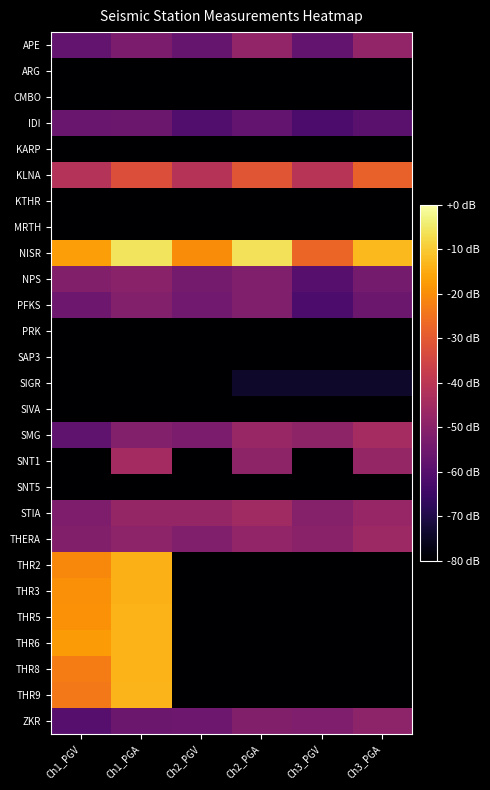

Reading left to right, what are all the values shown in this chart?

APE: Ch1_PGV=-57.7	Ch1_PGA=-52.8	Ch2_PGV=-57.1	Ch2_PGA=-48.4	Ch3_PGV=-57.7	Ch3_PGA=-48.2
ARG: Ch1_PGV=-80.0	Ch1_PGA=-80.0	Ch2_PGV=-80.0	Ch2_PGA=-80.0	Ch3_PGV=-80.0	Ch3_PGA=-80.0
CMBO: Ch1_PGV=-80.0	Ch1_PGA=-80.0	Ch2_PGV=-80.0	Ch2_PGA=-80.0	Ch3_PGV=-80.0	Ch3_PGA=-80.0
IDI: Ch1_PGV=-56.5	Ch1_PGA=-55.9	Ch2_PGV=-60.9	Ch2_PGA=-57.7	Ch3_PGV=-61.9	Ch3_PGA=-59.2
KARP: Ch1_PGV=-80.0	Ch1_PGA=-80.0	Ch2_PGV=-80.0	Ch2_PGA=-80.0	Ch3_PGV=-80.0	Ch3_PGA=-80.0
KLNA: Ch1_PGV=-41.4	Ch1_PGA=-32.2	Ch2_PGV=-41.0	Ch2_PGA=-30.8	Ch3_PGV=-40.9	Ch3_PGA=-28.2
KTHR: Ch1_PGV=-80.0	Ch1_PGA=-80.0	Ch2_PGV=-80.0	Ch2_PGA=-80.0	Ch3_PGV=-80.0	Ch3_PGA=-80.0
MRTH: Ch1_PGV=-80.0	Ch1_PGA=-80.0	Ch2_PGV=-80.0	Ch2_PGA=-80.0	Ch3_PGV=-80.0	Ch3_PGA=-80.0
NISR: Ch1_PGV=-17.0	Ch1_PGA=-5.8	Ch2_PGV=-20.2	Ch2_PGA=-6.2	Ch3_PGV=-27.2	Ch3_PGA=-12.7
NPS: Ch1_PGV=-51.4	Ch1_PGA=-49.9	Ch2_PGV=-54.0	Ch2_PGA=-51.7	Ch3_PGV=-60.0	Ch3_PGA=-54.0
PFKS: Ch1_PGV=-55.4	Ch1_PGA=-51.1	Ch2_PGV=-54.9	Ch2_PGA=-51.7	Ch3_PGV=-61.9	Ch3_PGA=-55.9
PRK: Ch1_PGV=-80.0	Ch1_PGA=-80.0	Ch2_PGV=-80.0	Ch2_PGA=-80.0	Ch3_PGV=-80.0	Ch3_PGA=-80.0
SAP3: Ch1_PGV=-80.0	Ch1_PGA=-80.0	Ch2_PGV=-80.0	Ch2_PGA=-80.0	Ch3_PGV=-80.0	Ch3_PGA=-80.0
SIGR: Ch1_PGV=-80.0	Ch1_PGA=-80.0	Ch2_PGV=-80.0	Ch2_PGA=-74.0	Ch3_PGV=-74.0	Ch3_PGA=-74.0
SIVA: Ch1_PGV=-80.0	Ch1_PGA=-80.0	Ch2_PGV=-80.0	Ch2_PGA=-80.0	Ch3_PGV=-80.0	Ch3_PGA=-80.0
SMG: Ch1_PGV=-58.4	Ch1_PGA=-51.1	Ch2_PGV=-52.8	Ch2_PGA=-47.1	Ch3_PGV=-48.9	Ch3_PGA=-44.6
SNT1: Ch1_PGV=-80.0	Ch1_PGA=-44.7	Ch2_PGV=-80.0	Ch2_PGA=-48.9	Ch3_PGV=-80.0	Ch3_PGA=-47.7
SNT5: Ch1_PGV=-80.0	Ch1_PGA=-80.0	Ch2_PGV=-80.0	Ch2_PGA=-80.0	Ch3_PGV=-80.0	Ch3_PGA=-80.0
STIA: Ch1_PGV=-52.4	Ch1_PGA=-47.5	Ch2_PGV=-47.7	Ch2_PGA=-45.5	Ch3_PGV=-50.8	Ch3_PGA=-47.3
THERA: Ch1_PGV=-51.4	Ch1_PGA=-49.1	Ch2_PGV=-51.7	Ch2_PGA=-48.4	Ch3_PGV=-49.9	Ch3_PGA=-46.0
THR2: Ch1_PGV=-20.8	Ch1_PGA=-14.0	Ch2_PGV=-80.0	Ch2_PGA=-80.0	Ch3_PGV=-80.0	Ch3_PGA=-80.0
THR3: Ch1_PGV=-19.6	Ch1_PGA=-13.9	Ch2_PGV=-80.0	Ch2_PGA=-80.0	Ch3_PGV=-80.0	Ch3_PGA=-80.0
THR5: Ch1_PGV=-19.3	Ch1_PGA=-13.6	Ch2_PGV=-80.0	Ch2_PGA=-80.0	Ch3_PGV=-80.0	Ch3_PGA=-80.0
THR6: Ch1_PGV=-17.7	Ch1_PGA=-13.6	Ch2_PGV=-80.0	Ch2_PGA=-80.0	Ch3_PGV=-80.0	Ch3_PGA=-80.0
THR8: Ch1_PGV=-23.0	Ch1_PGA=-13.7	Ch2_PGV=-80.0	Ch2_PGA=-80.0	Ch3_PGV=-80.0	Ch3_PGA=-80.0
THR9: Ch1_PGV=-23.7	Ch1_PGA=-13.2	Ch2_PGV=-80.0	Ch2_PGA=-80.0	Ch3_PGV=-80.0	Ch3_PGA=-80.0
ZKR: Ch1_PGV=-60.0	Ch1_PGA=-55.9	Ch2_PGV=-55.4	Ch2_PGA=-51.4	Ch3_PGV=-52.0	Ch3_PGA=-49.1